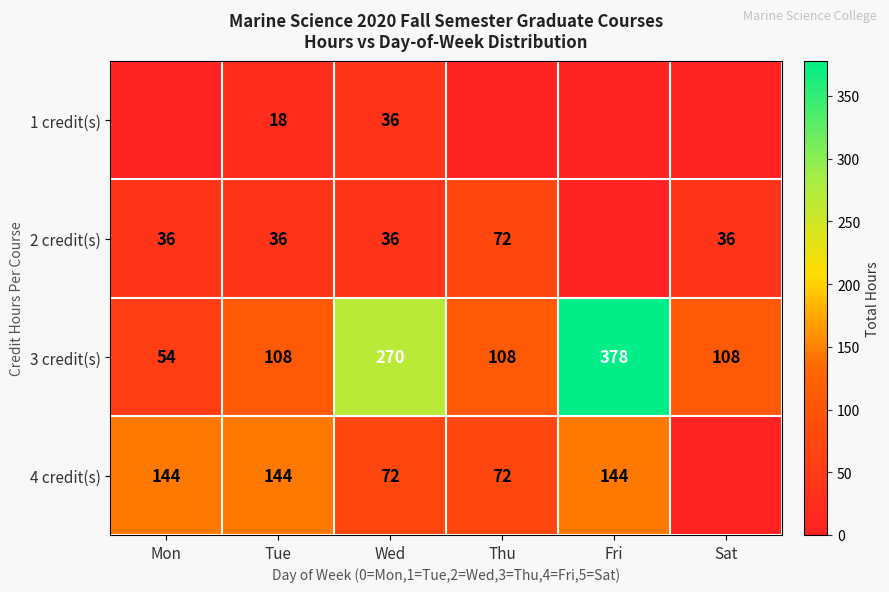

How many distinct data groups are displayed?

4